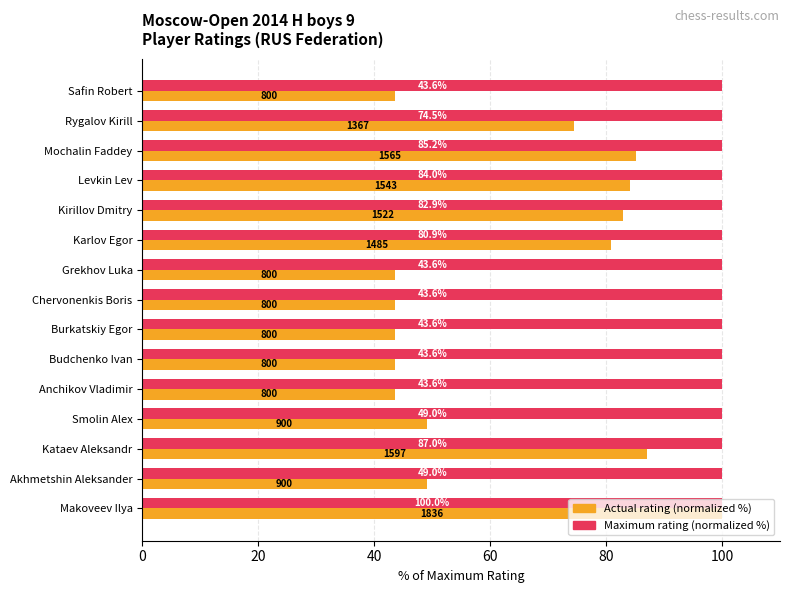

Between Kirillov Dmitry and Levkin Lev, which series saw the biggest shift?

Actual rating (normalized %)